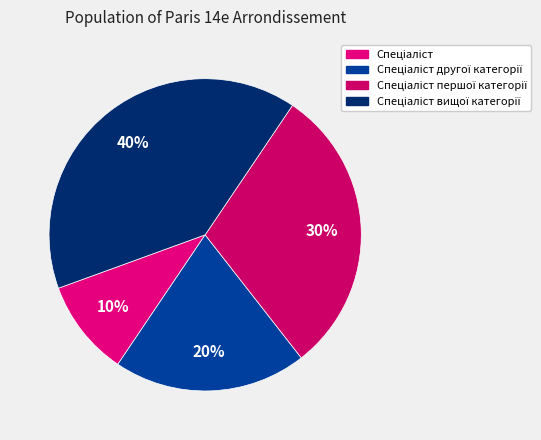

Count the number of slices in the pie.

4